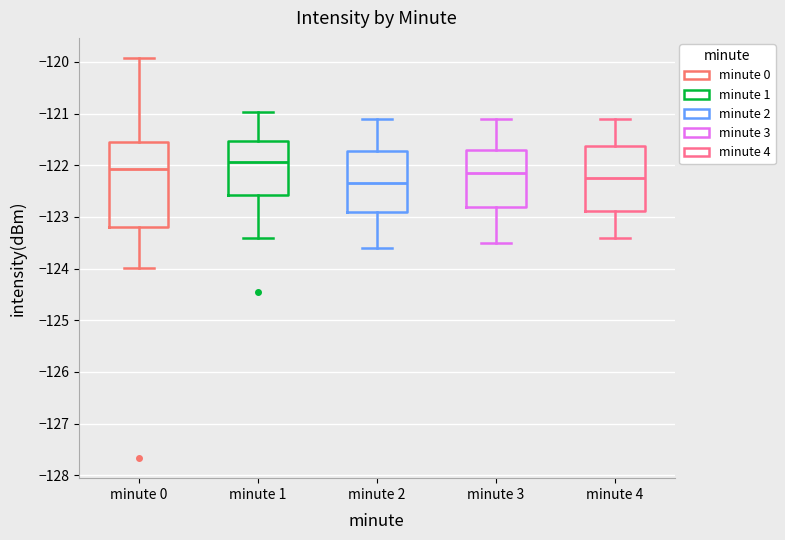

Where is the upper edge of the box for minute 4 on the y-axis? The values are not printed on the chart, so give them approximately, as read against the axis.

-121.6